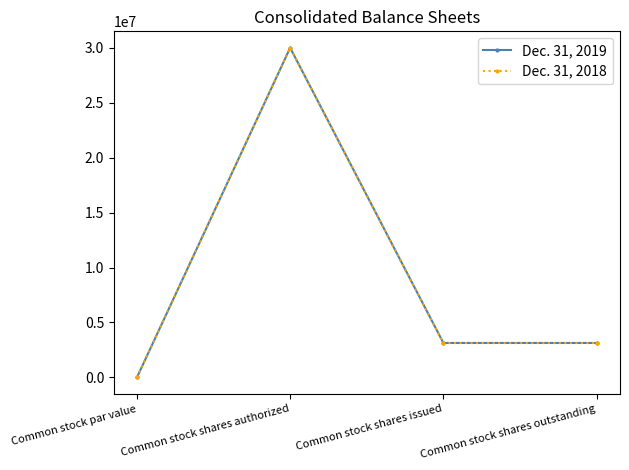

At which category is the sum across all series the highest?

Common stock shares authorized